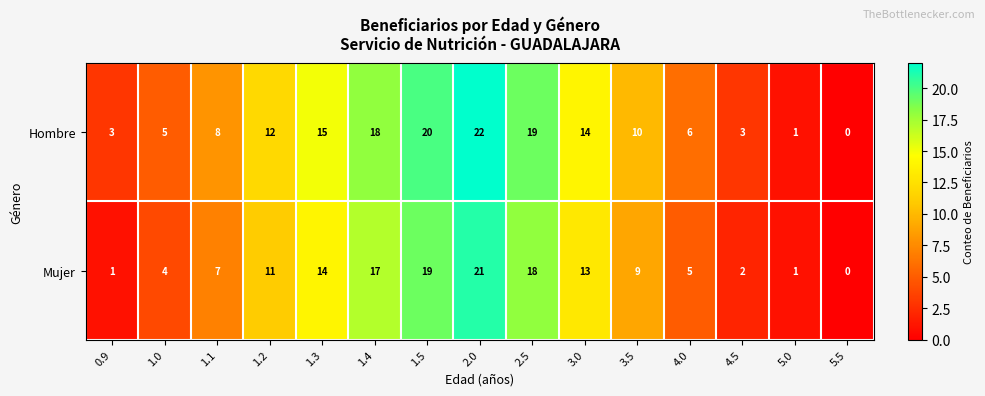

Reading left to right, transcribe all the data shown in this chart.

Hombre: 3	5	8	12	15	18	20	22	19	14	10	6	3	1	0
Mujer: 1	4	7	11	14	17	19	21	18	13	9	5	2	1	0